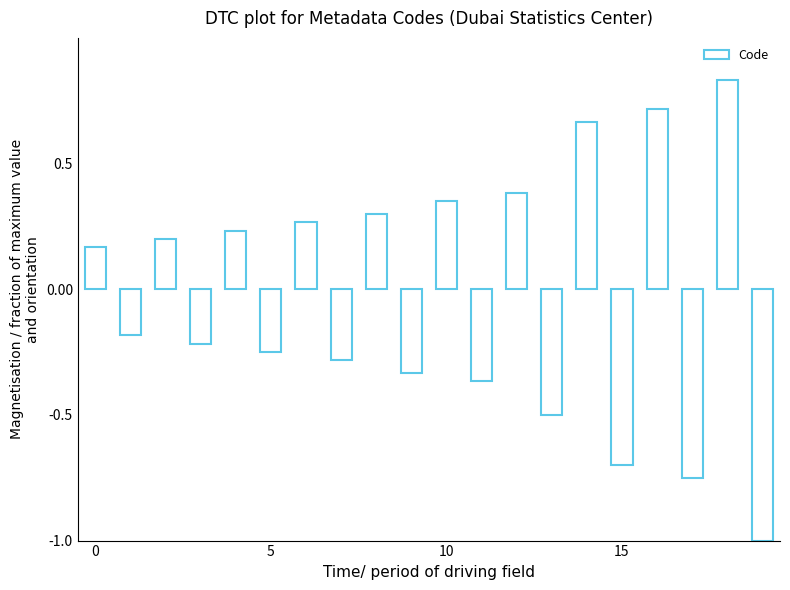

What is the smallest value displayed?

-1.0